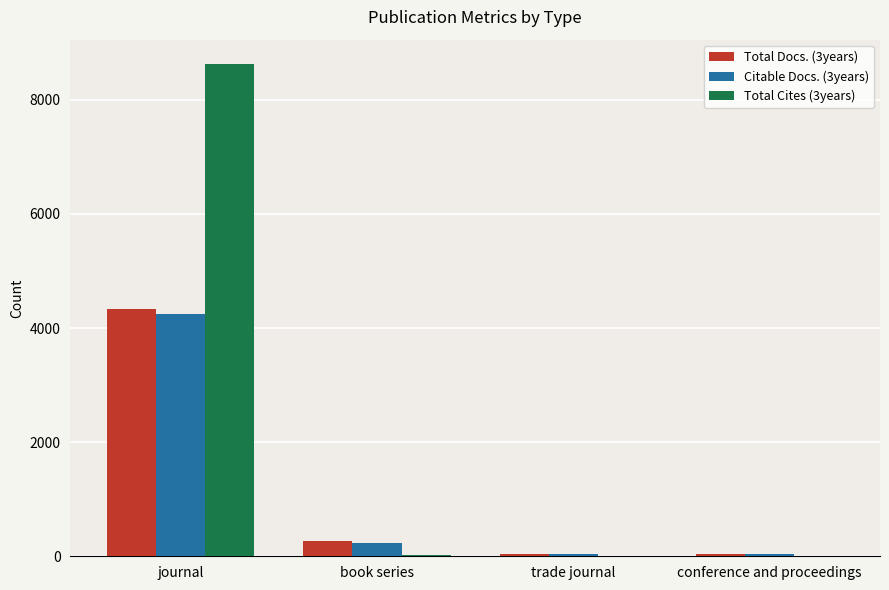

The value of Citable Docs. (3years) at journal is 6898. True or false?

False